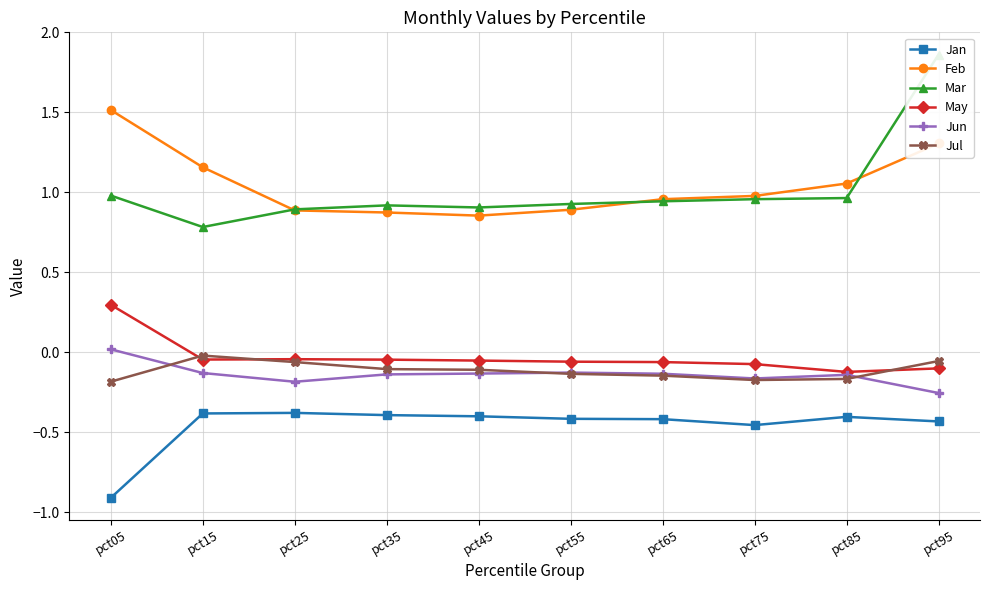

What is the value of the Jan point at the 7th from the left?

-0.4